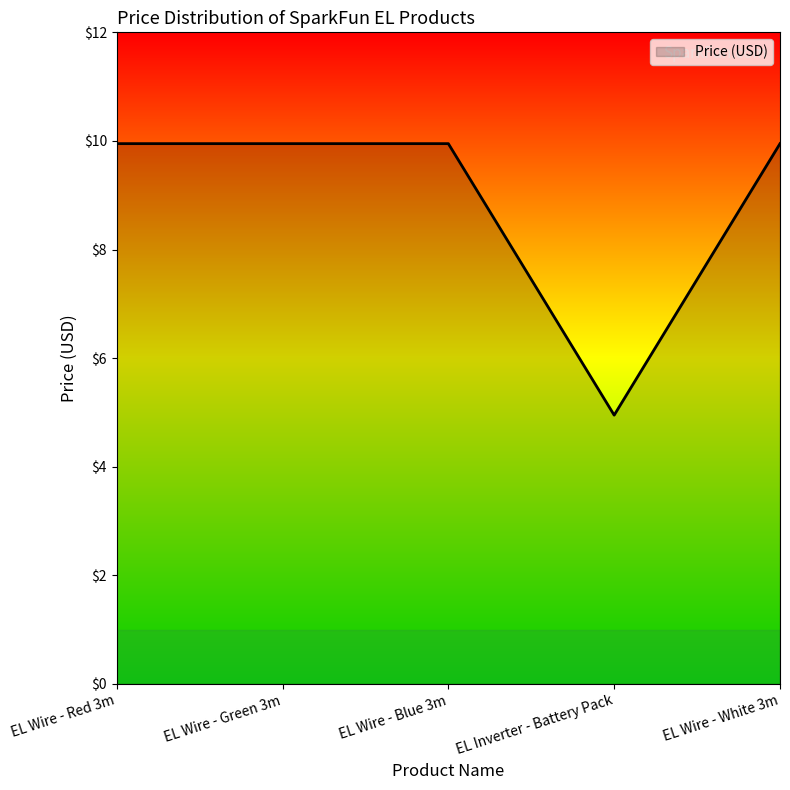

What position from the right is EL Wire - Red 3m?

5